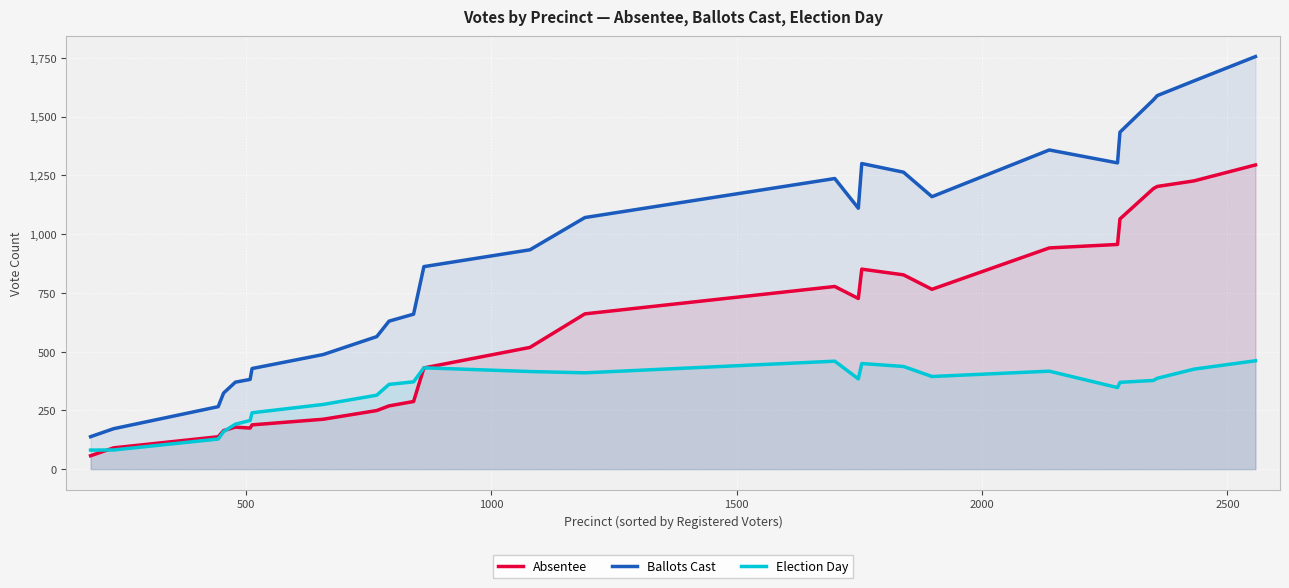

How many distinct data groups are displayed?

3